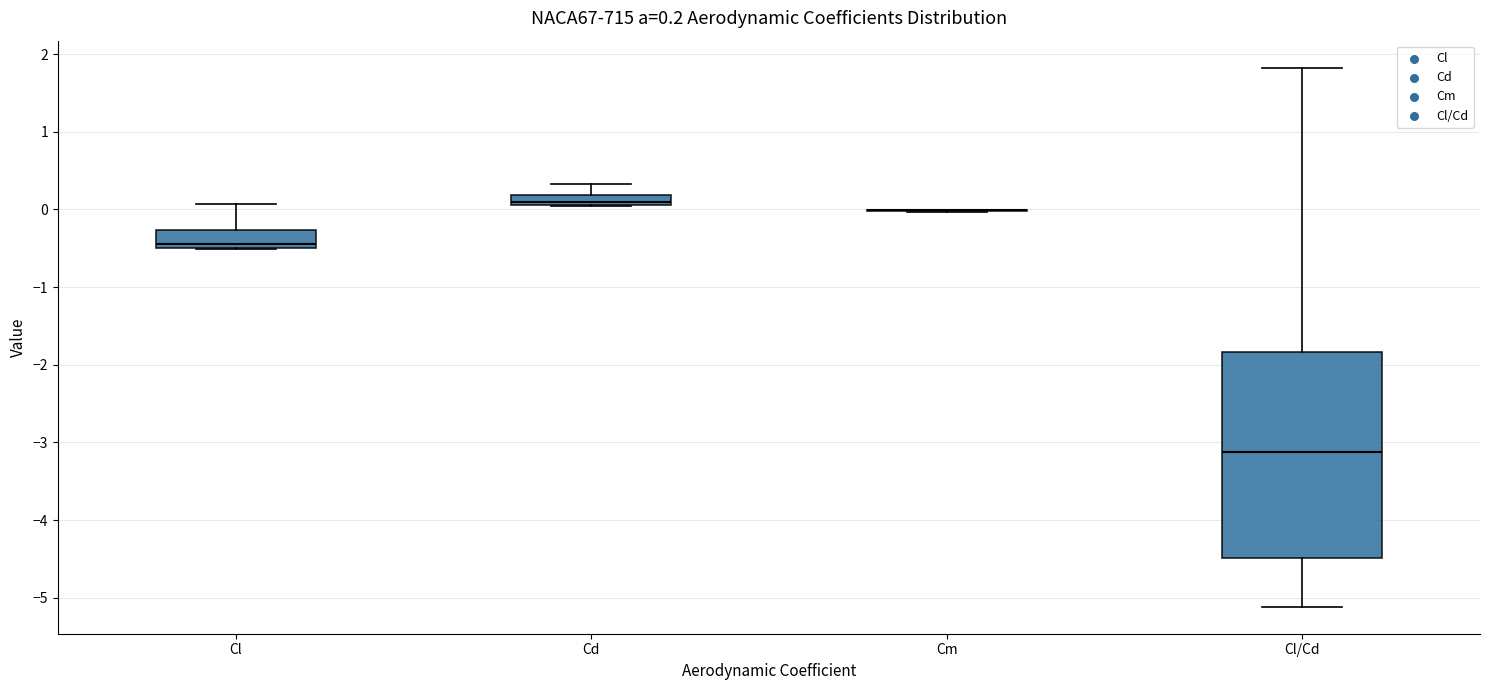

Which box is the tallest, from its lower edge to its upper edge?

Cl/Cd